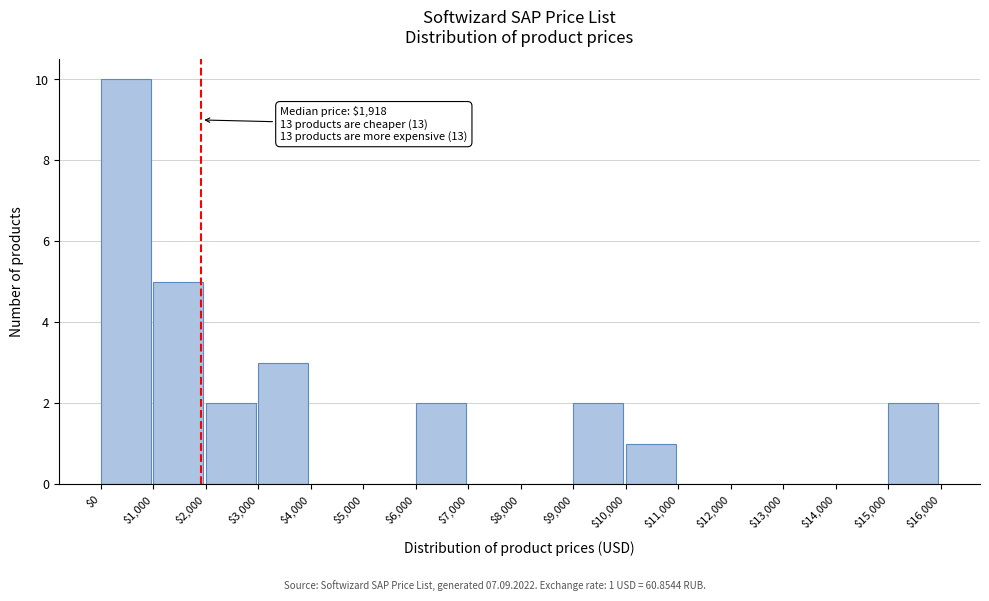

Over which range of the x-axis is the bar tallest?

$0 to $1,000